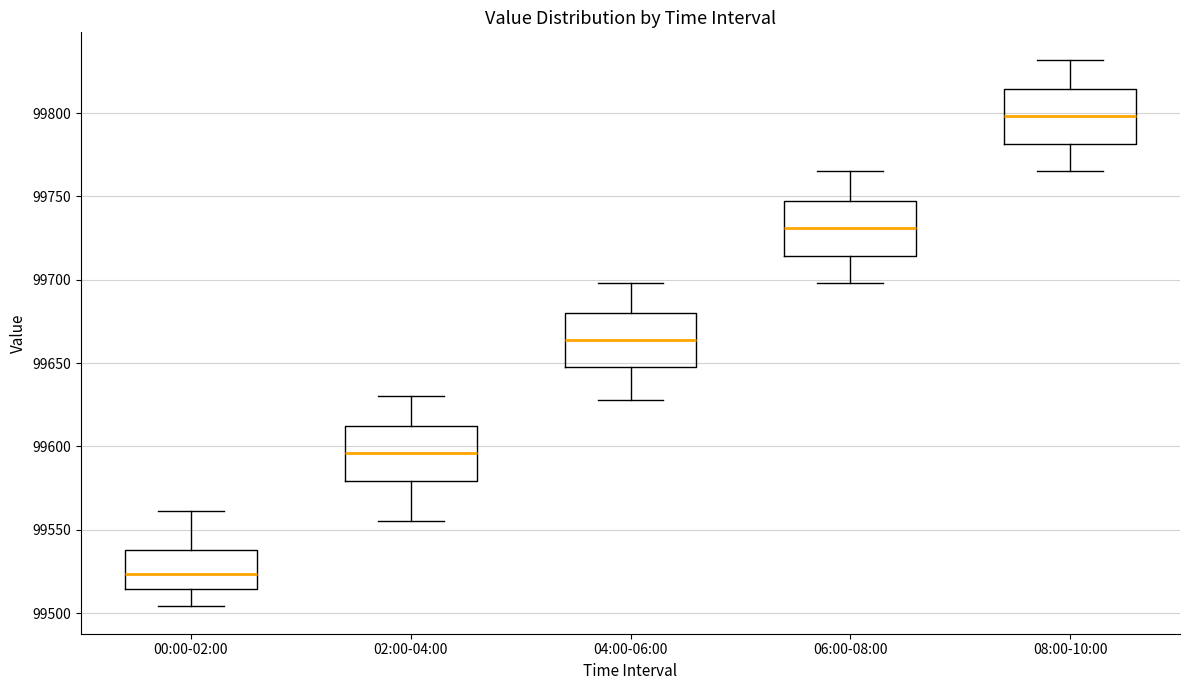

Reading left to right, read every box against the y-axis: the position of its median line, the range the box covers, and the ends of its whiskers. The values are not printed on the chart, so give them approximately, as read against the axis.

00:00-02:00: median 99525, box 99515 to 99540, whiskers 99505 to 99560
02:00-04:00: median 99595, box 99580 to 99610, whiskers 99555 to 99630
04:00-06:00: median 99665, box 99650 to 99680, whiskers 99630 to 99700
06:00-08:00: median 99730, box 99715 to 99745, whiskers 99700 to 99765
08:00-10:00: median 99800, box 99780 to 99815, whiskers 99765 to 99830